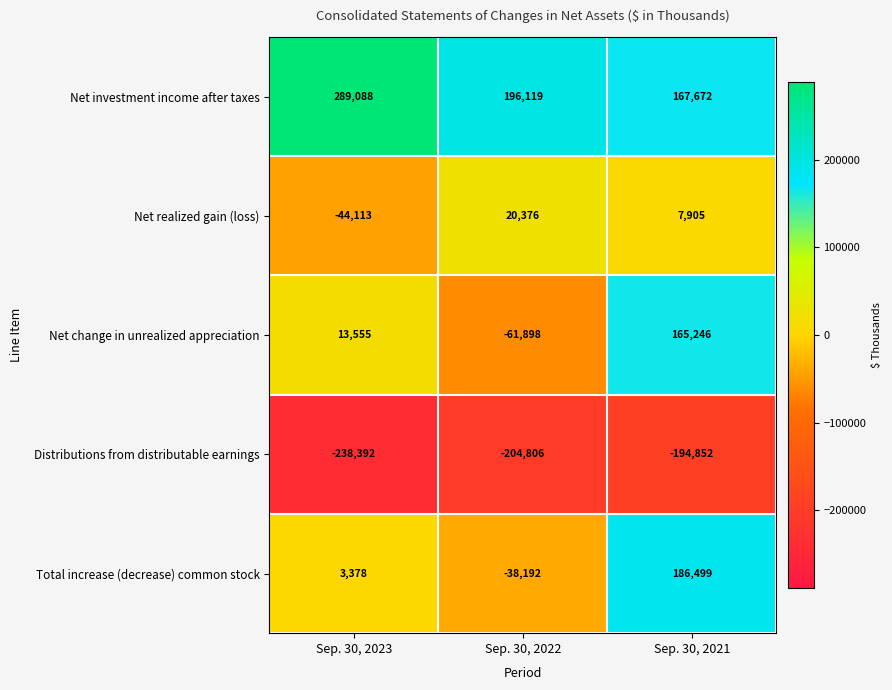

What is the maximum value shown in the chart?

289088